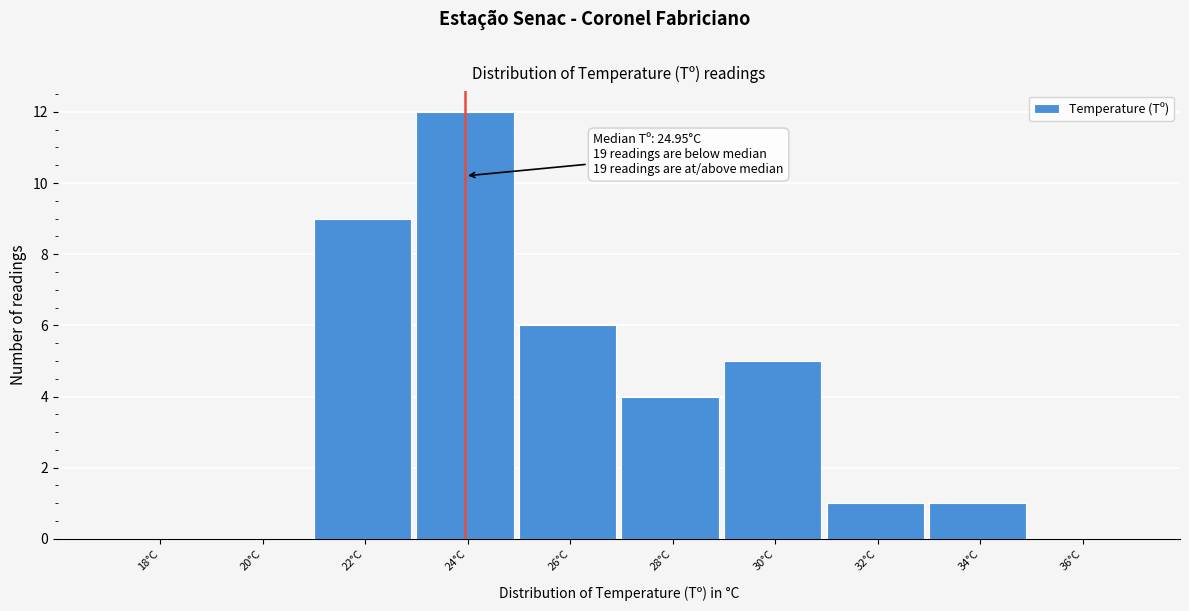

Reading left to right, transcribe all the data shown in this chart.

18°C=0	20°C=0	22°C=9	24°C=12	26°C=6	28°C=4	30°C=5	32°C=1	34°C=1	36°C=0